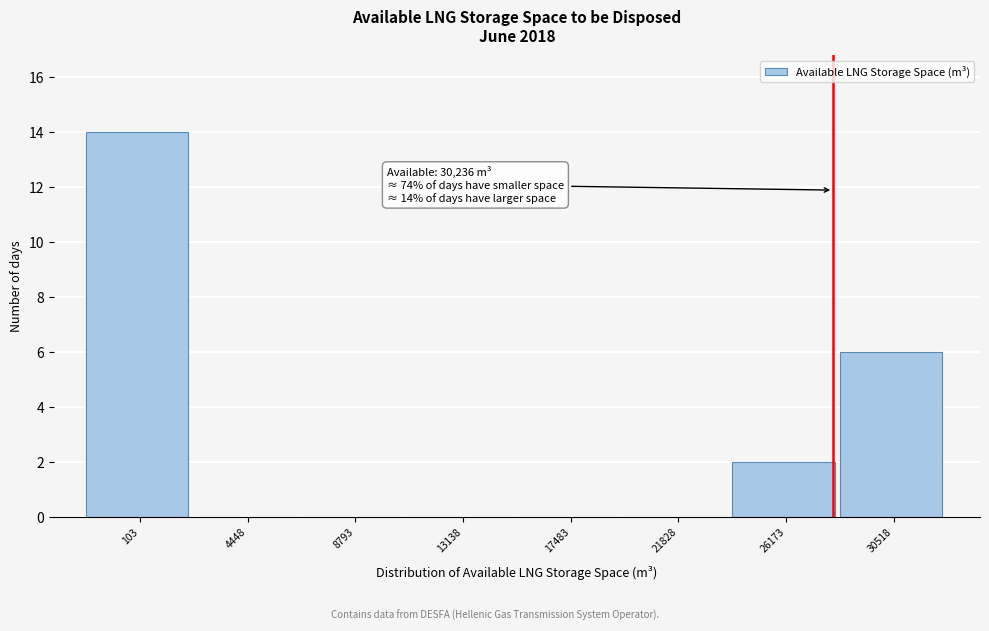

Reading right to left, what are all the values shown in this chart?

30518=6	26173=2	21828=0	17483=0	13138=0	8793=0	4448=0	103=14